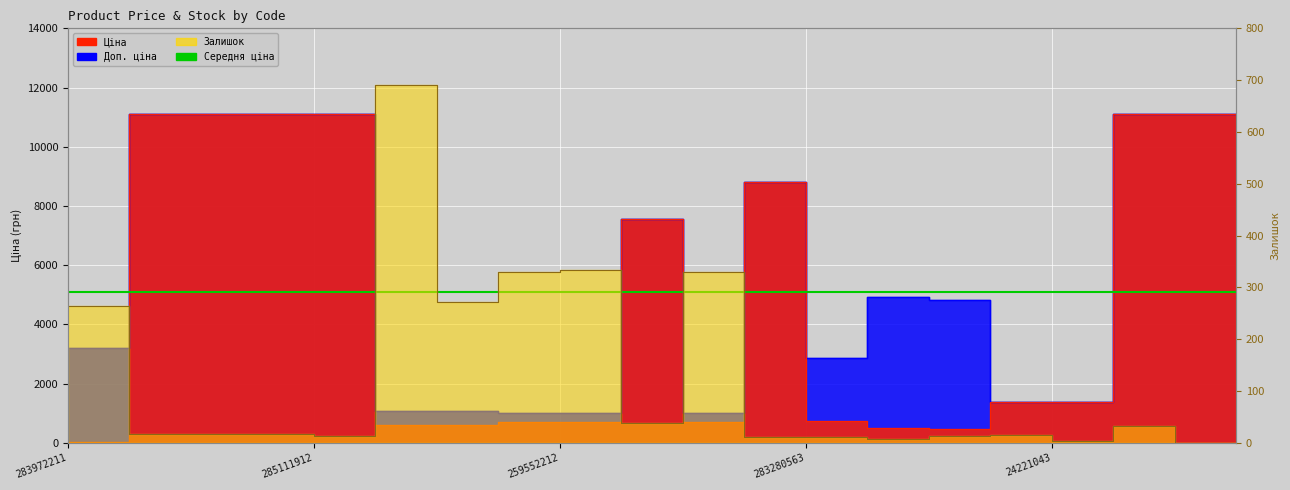

What is the value of the Ціна point at the 18th from the left?

11113.6